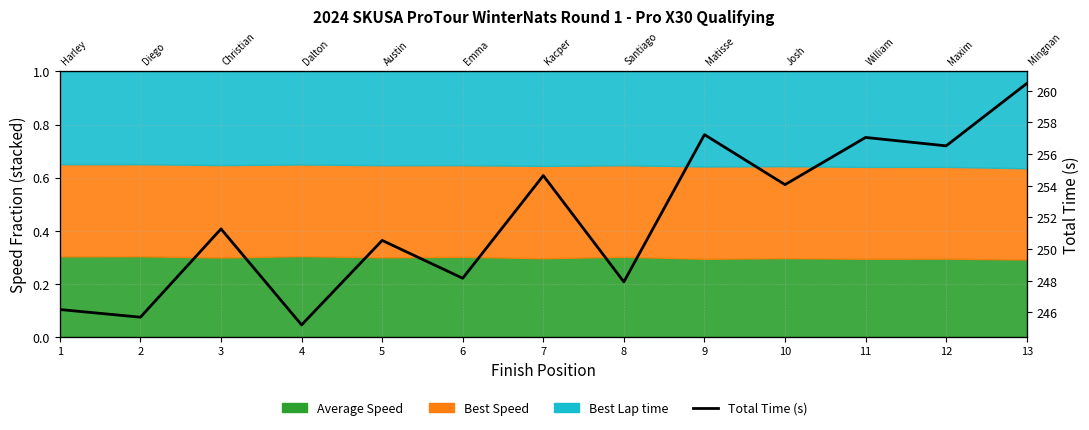

List the labels in order of value, smallest first.

4, 2, 1, 8, 6, 5, 3, 10, 7, 12, 11, 9, 13